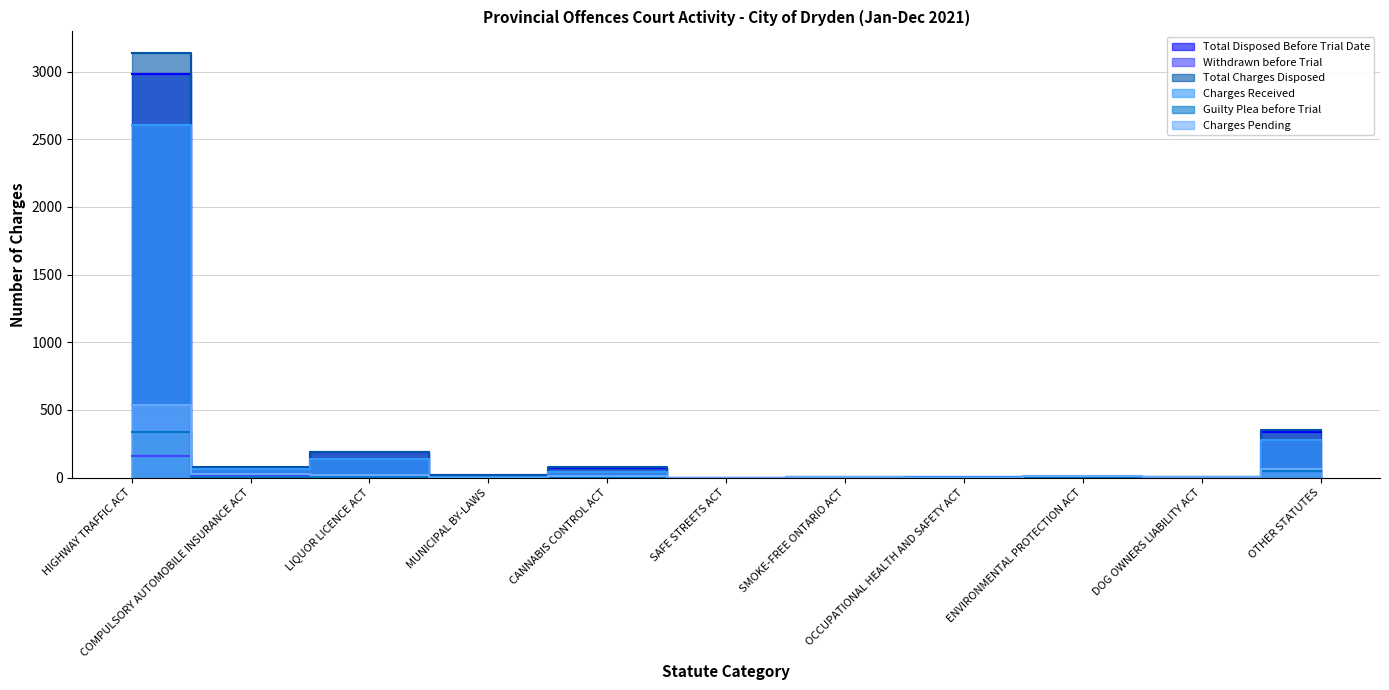

Which series ends up on top after the final intersection of Total Disposed Before Trial Date and Charges Pending?

Total Disposed Before Trial Date